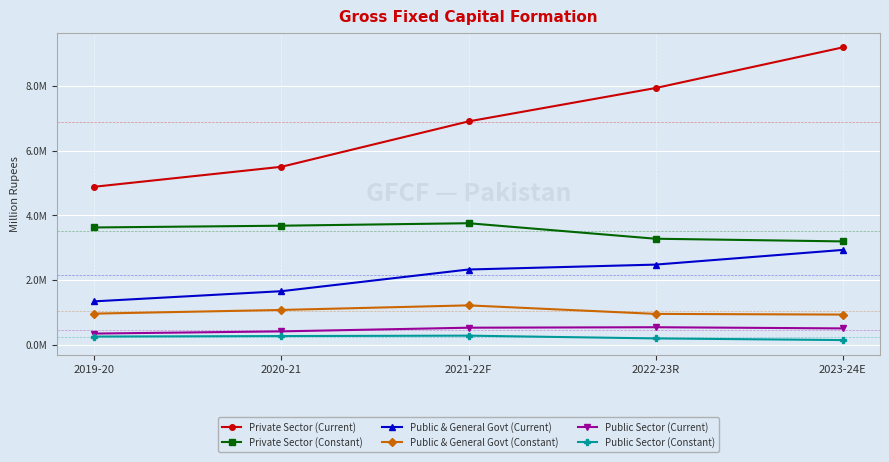

True or false: Public & General Govt (Constant) and Public & General Govt (Current) intersect in this chart.

False